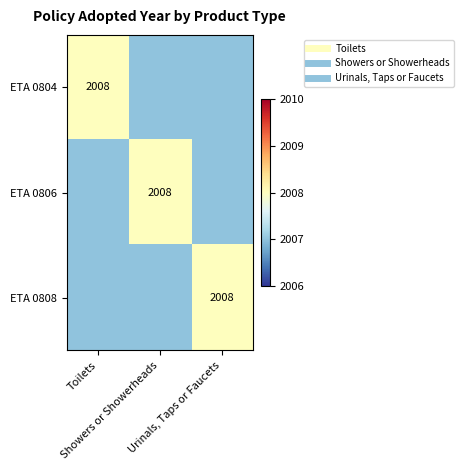

Which series has the largest total across all categories?

ETA 0804